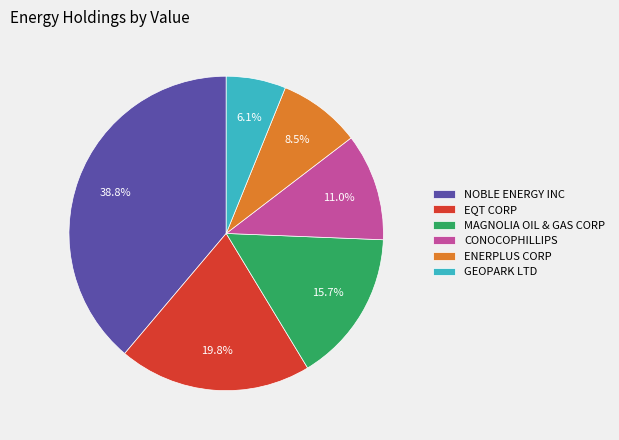

To the nearest percent, what is the difference between the largest and smallest slice percentages?

33%